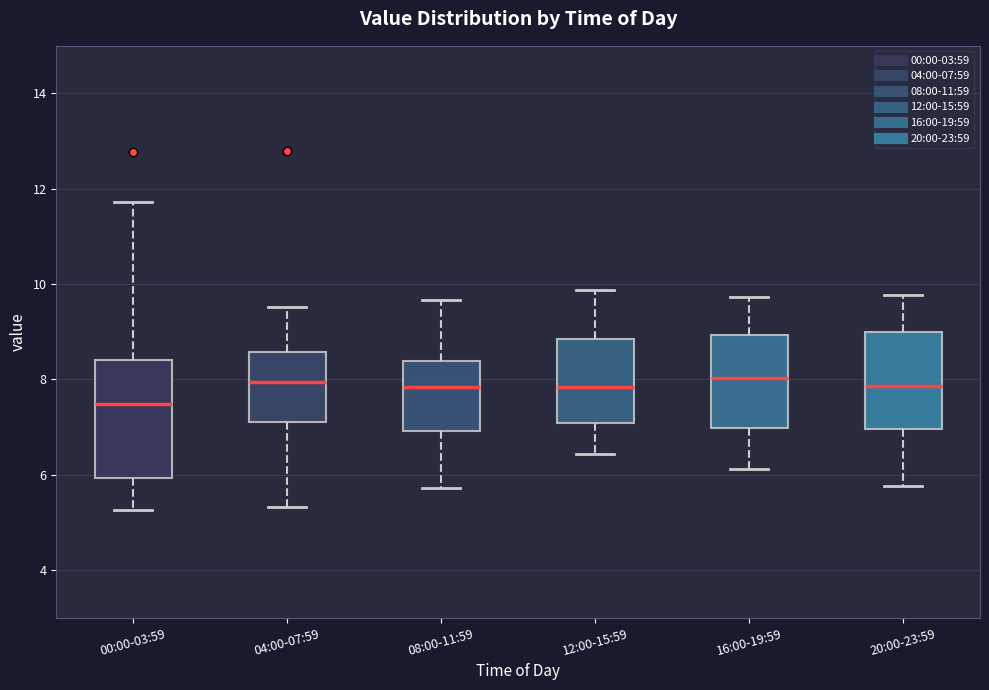

Comparing the boxes themselves (not the whiskers), which one is the tallest?

00:00-03:59